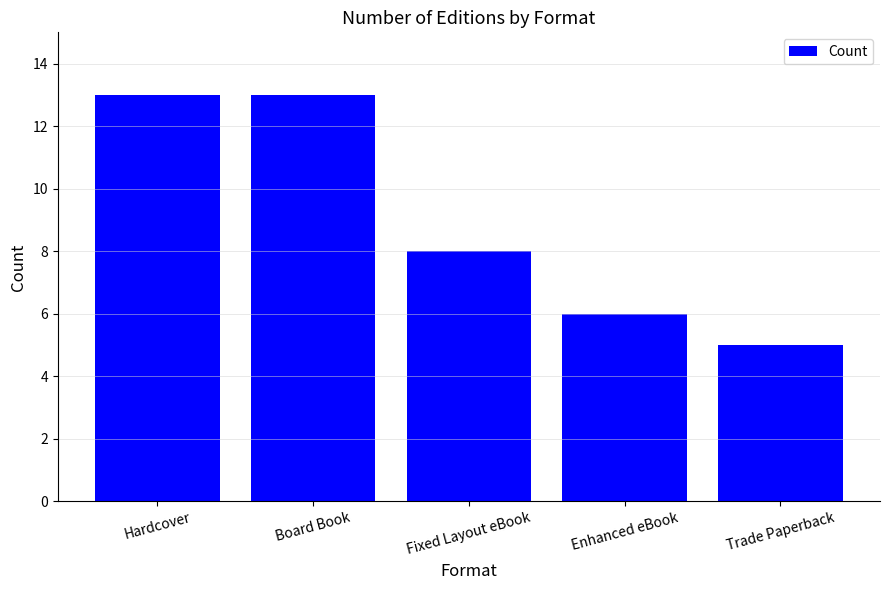

The chart shows a value of 2 at Fixed Layout eBook. True or false?

False